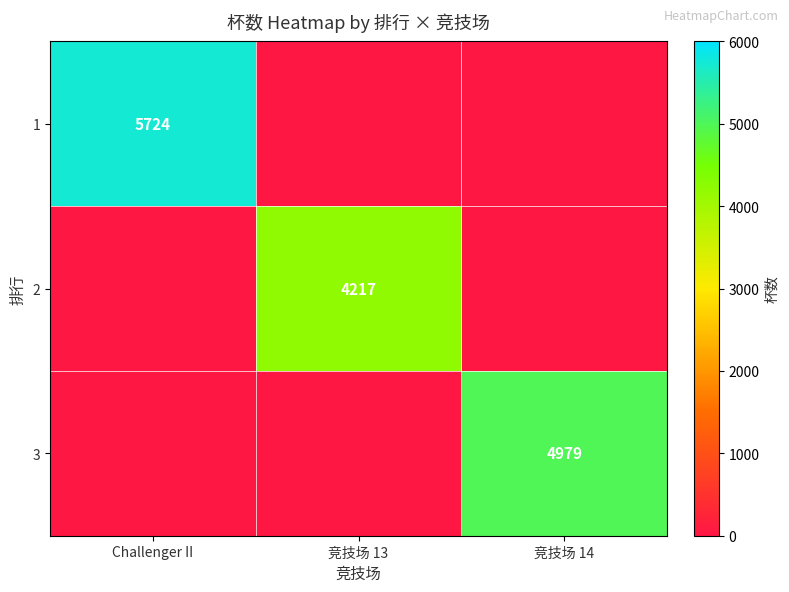

The 3 series shows 4979 at 竞技场 14. True or false?

True